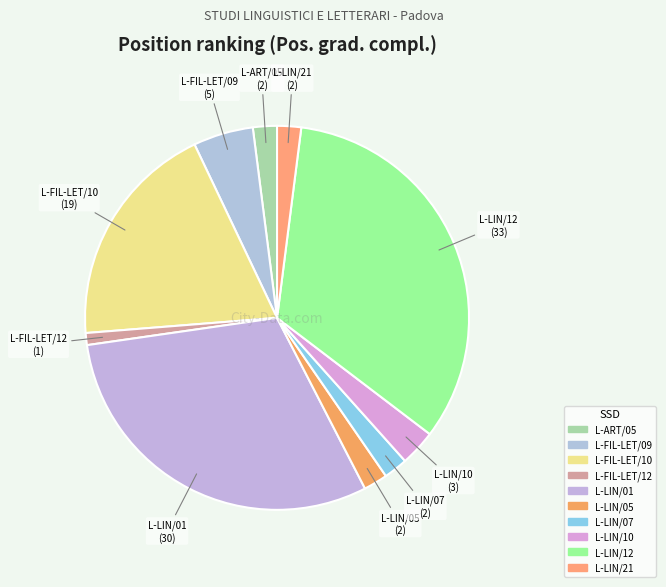

Do L-ART/05 and L-LIN/01 together represent more than half of the pie?

No